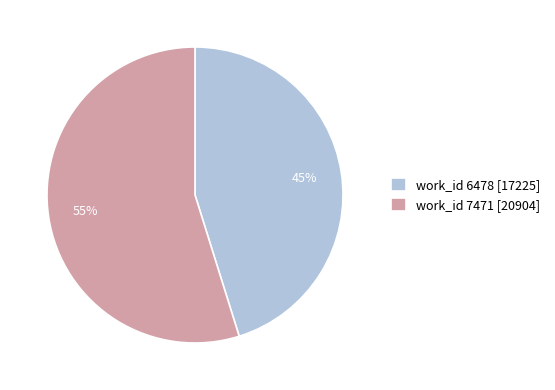

To the nearest percent, what is the difference between the largest and smallest slice percentages?

10%